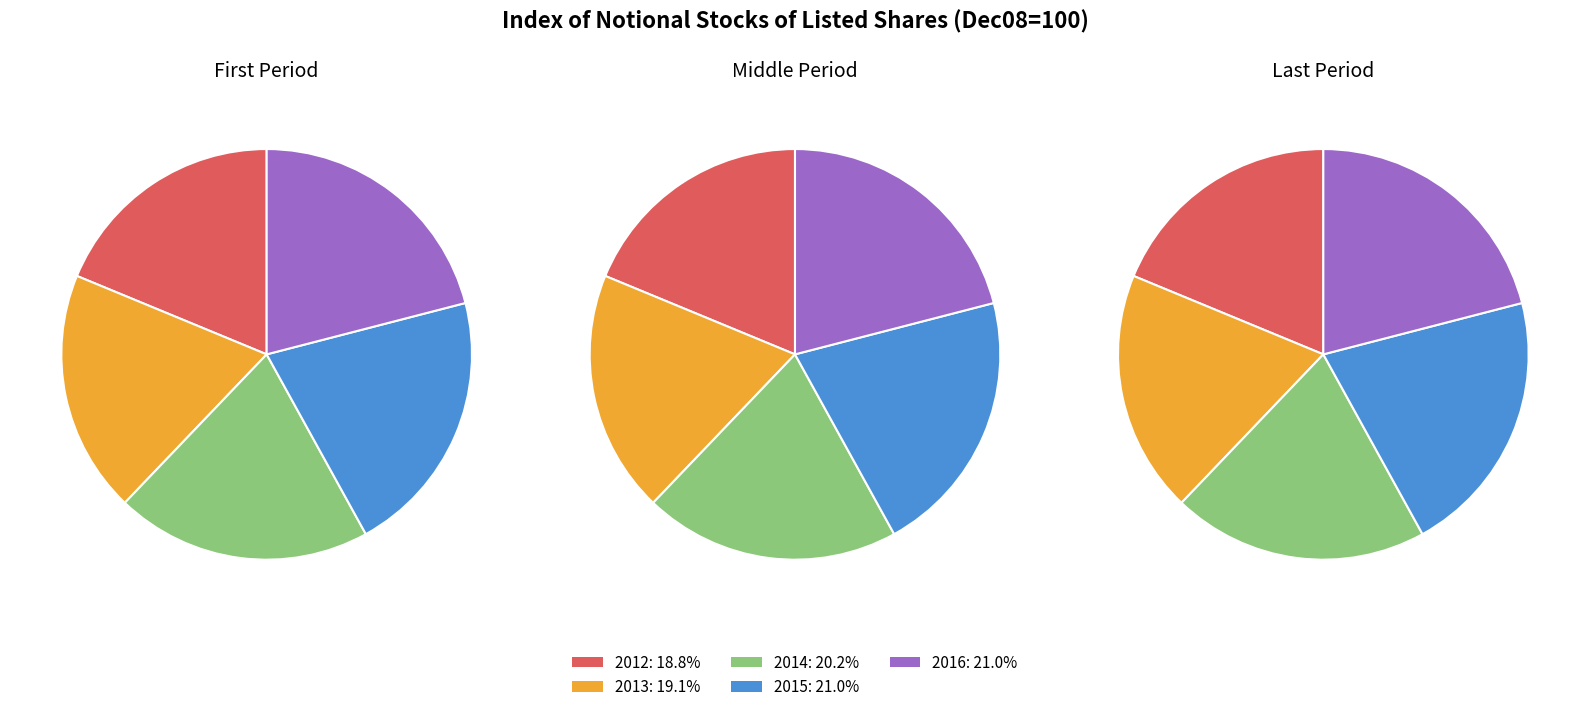

Do 2017 and 2014 together represent more than half of the pie?

No